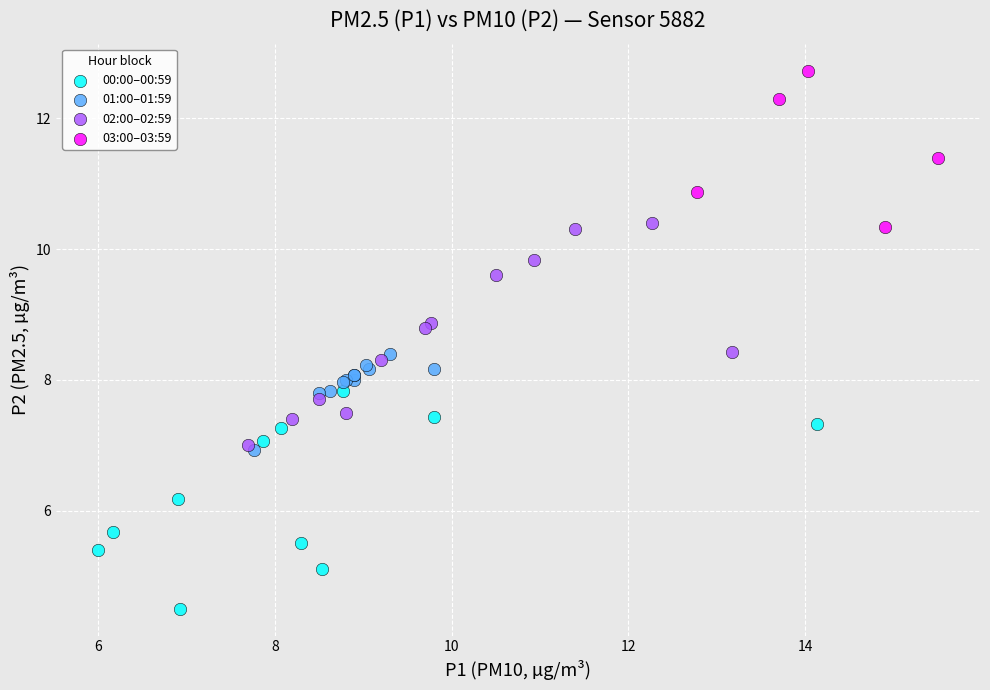

What are all the series names shown in the legend?

00:00–00:59, 01:00–01:59, 02:00–02:59, 03:00–03:59